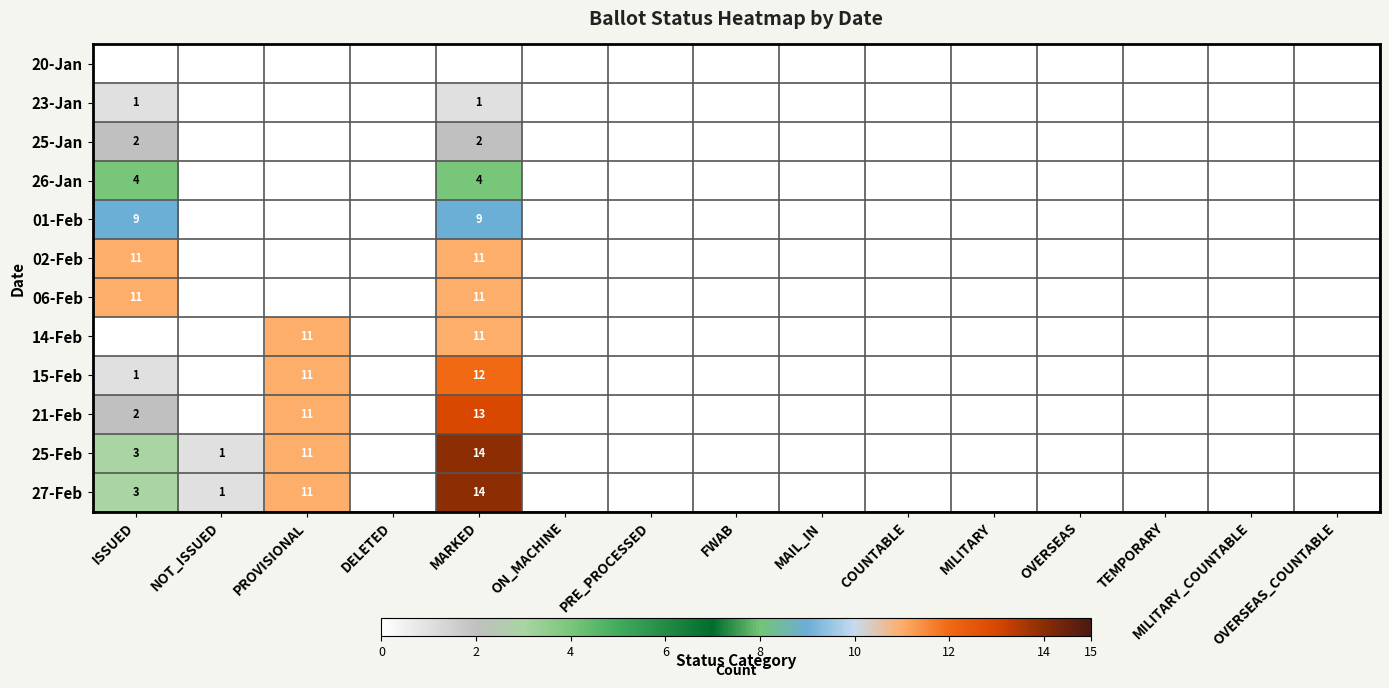

True or false: 26-Jan has a value of 1 at MARKED.

False